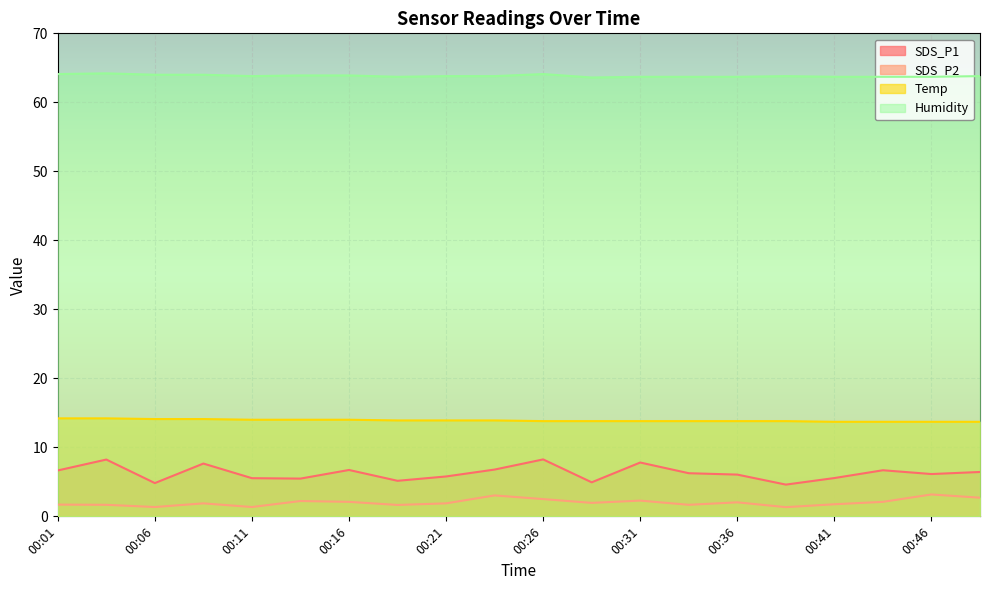

Reading right to left, extract all data points from this chart.

SDS_P1: 00:48=6.4	00:46=6.1	00:43=6.7	00:41=5.5	00:38=4.6	00:36=6.0	00:33=6.2	00:31=7.8	00:28=4.9	00:26=8.2	00:23=6.8	00:21=5.8	00:18=5.2	00:16=6.7	00:14=5.5	00:11=5.5	00:09=7.7	00:06=4.8	00:04=8.2	00:01=6.7
SDS_P2: 00:48=2.7	00:46=3.2	00:43=2.1	00:41=1.8	00:38=1.3	00:36=2.0	00:33=1.7	00:31=2.3	00:28=1.9	00:26=2.5	00:23=3.0	00:21=1.9	00:18=1.6	00:16=2.1	00:14=2.2	00:11=1.4	00:09=1.9	00:06=1.4	00:04=1.7	00:01=1.7
Temp: 00:48=13.7	00:46=13.7	00:43=13.7	00:41=13.7	00:38=13.8	00:36=13.8	00:33=13.8	00:31=13.8	00:28=13.8	00:26=13.8	00:23=13.9	00:21=13.9	00:18=13.9	00:16=14.0	00:14=14.0	00:11=14.0	00:09=14.1	00:06=14.1	00:04=14.2	00:01=14.2
Humidity: 00:48=63.8	00:46=63.7	00:43=63.7	00:41=63.7	00:38=63.8	00:36=63.7	00:33=63.7	00:31=63.7	00:28=63.6	00:26=64.1	00:23=63.8	00:21=63.8	00:18=63.7	00:16=63.9	00:14=63.9	00:11=63.8	00:09=64.0	00:06=64.0	00:04=64.2	00:01=64.1